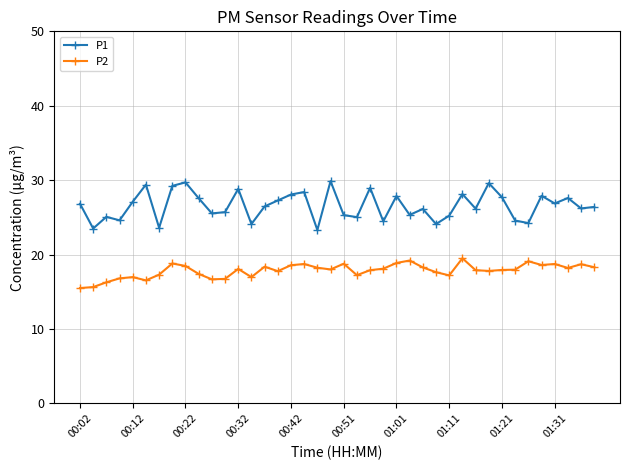

Which series has the widest spread of values?

P1